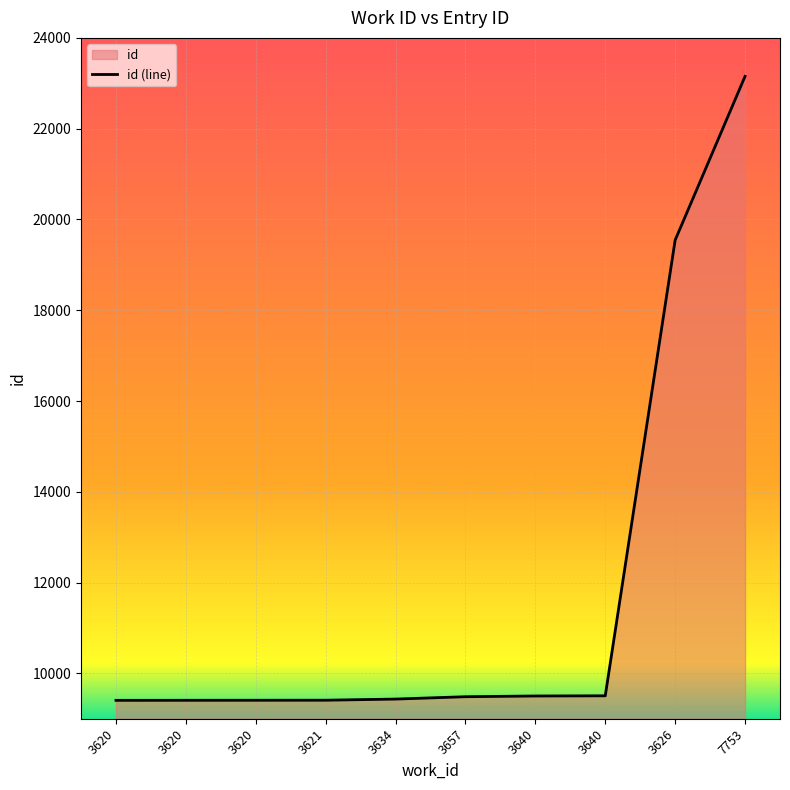

True or false: there are more than 0 points higher than both neighbors.

False